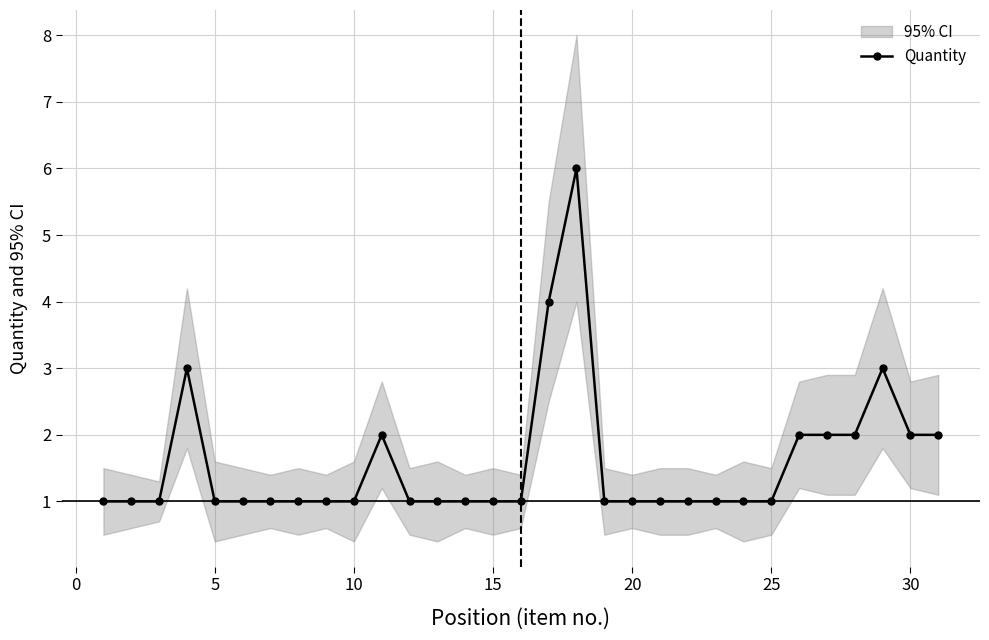

What is the average value?

2